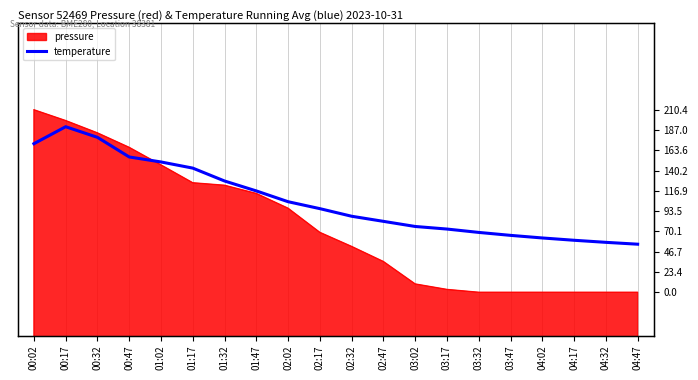

The value at 01:02 is 139007.4. True or false?

False